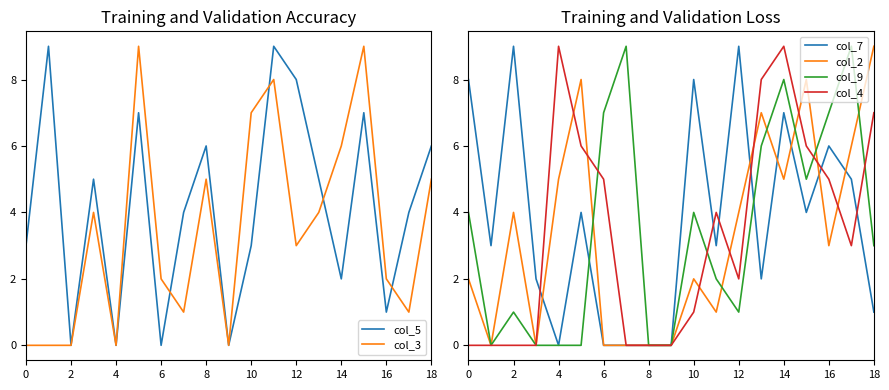

True or false: col_5 has a value of 3 at 14.

False